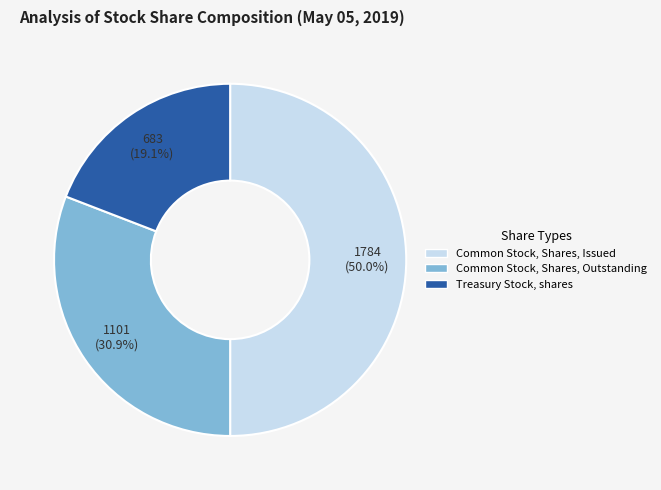

To the nearest percent, what is the average slice percentage?

33%